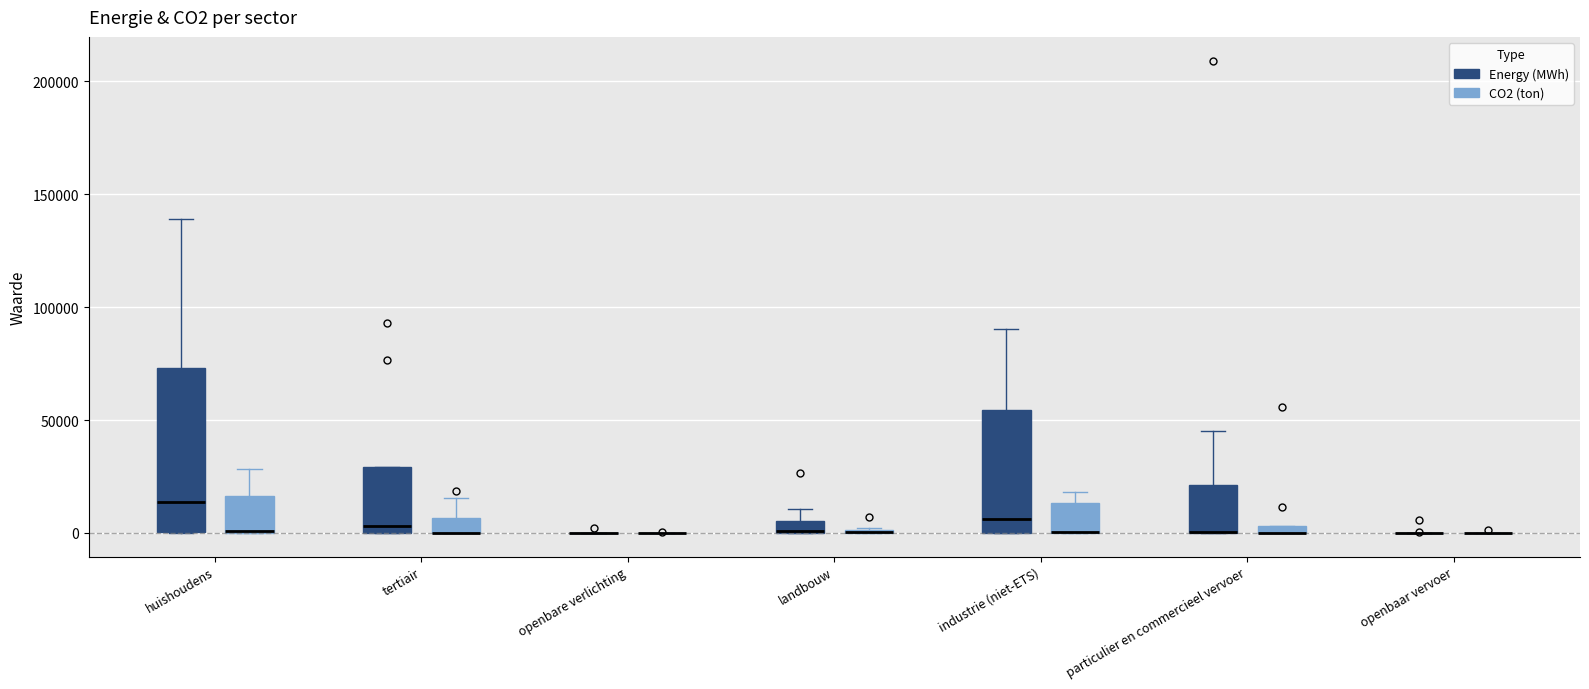

Which box is the tallest, from its lower edge to its upper edge?

huishoudens (Energy (MWh))